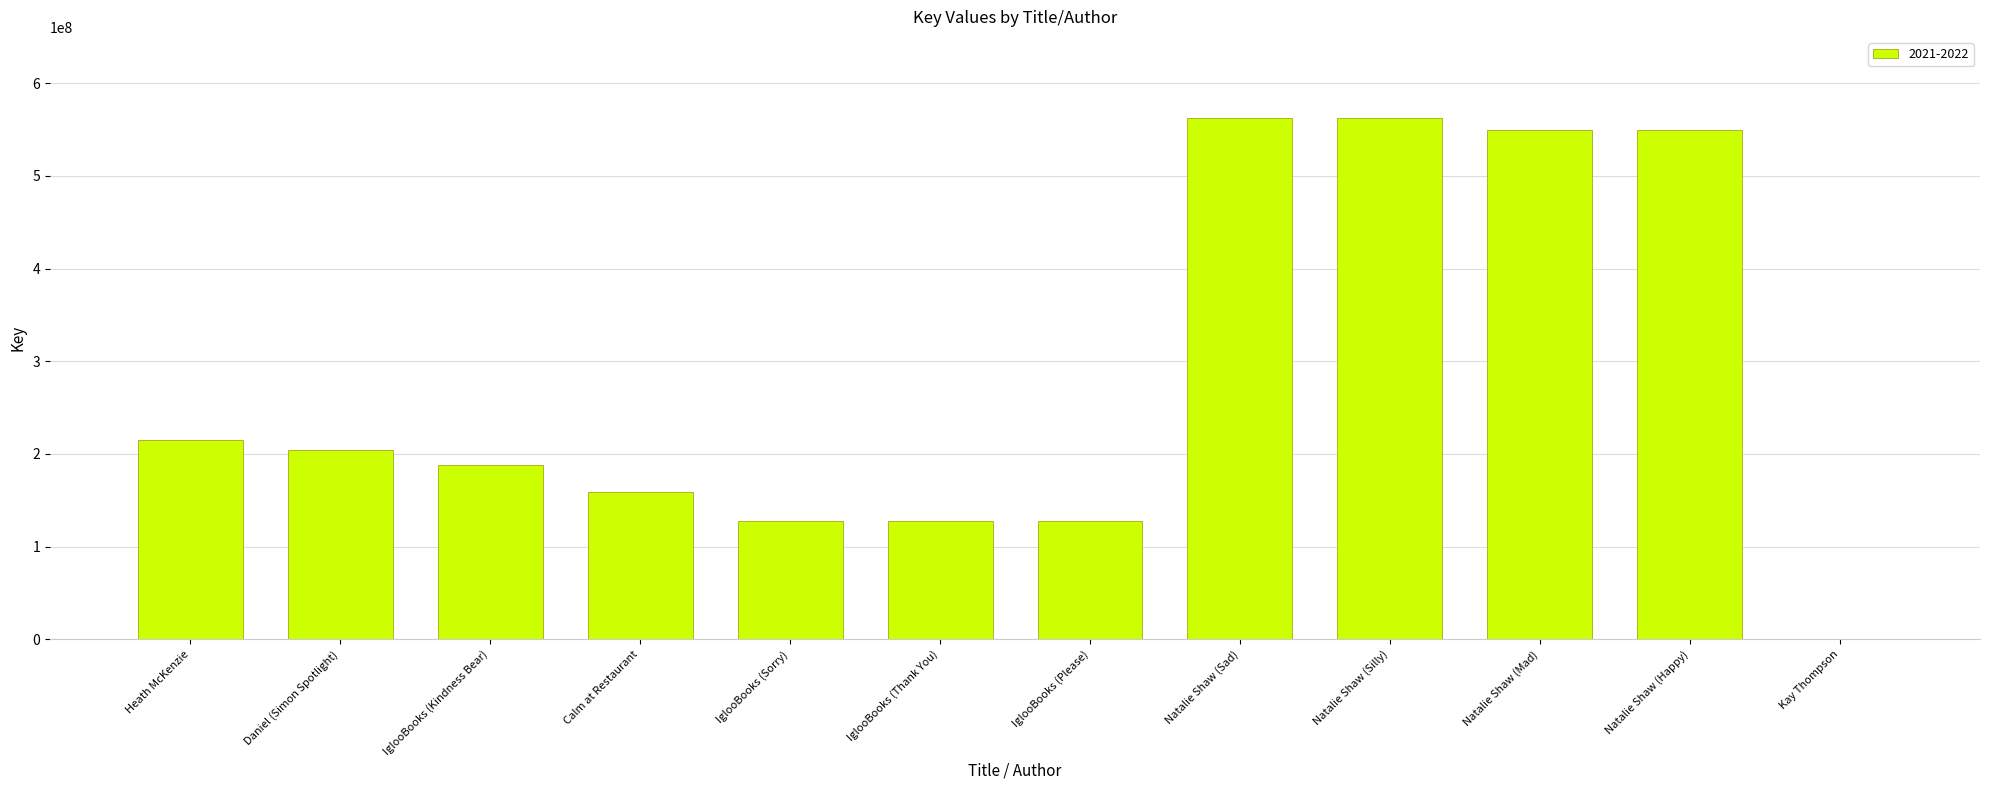

Where is the data nearest to the value 281451464?

Heath McKenzie